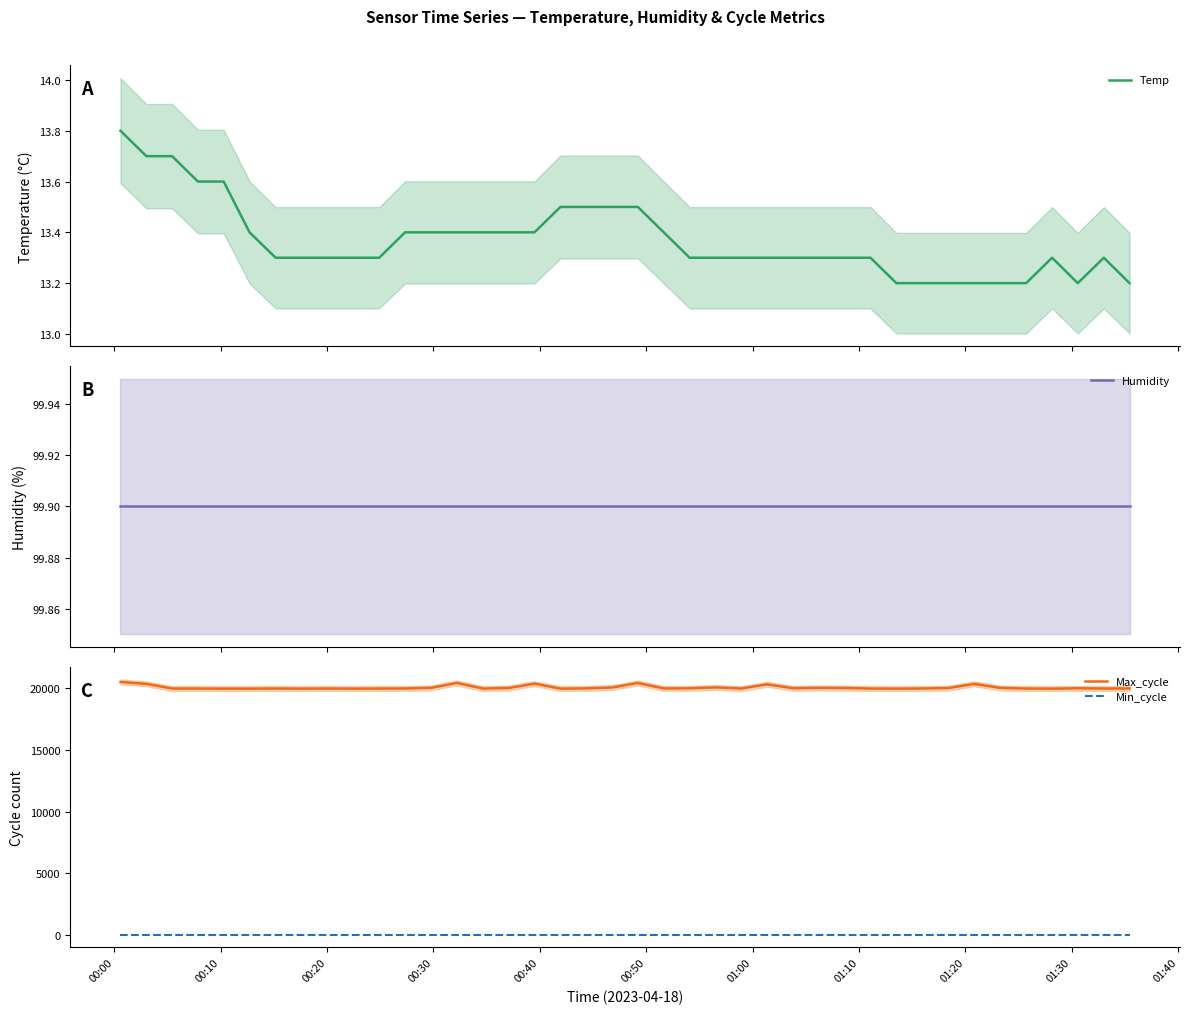

True or false: Min_cycle and Temp intersect in this chart.

False